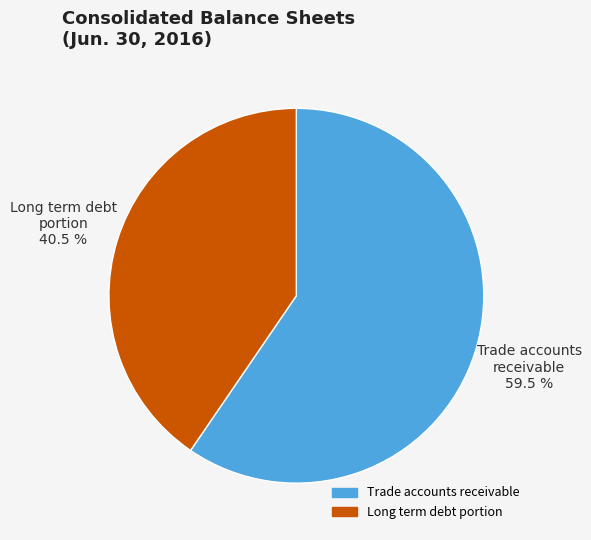

Is there any slice that represents more than half of the pie?

Yes